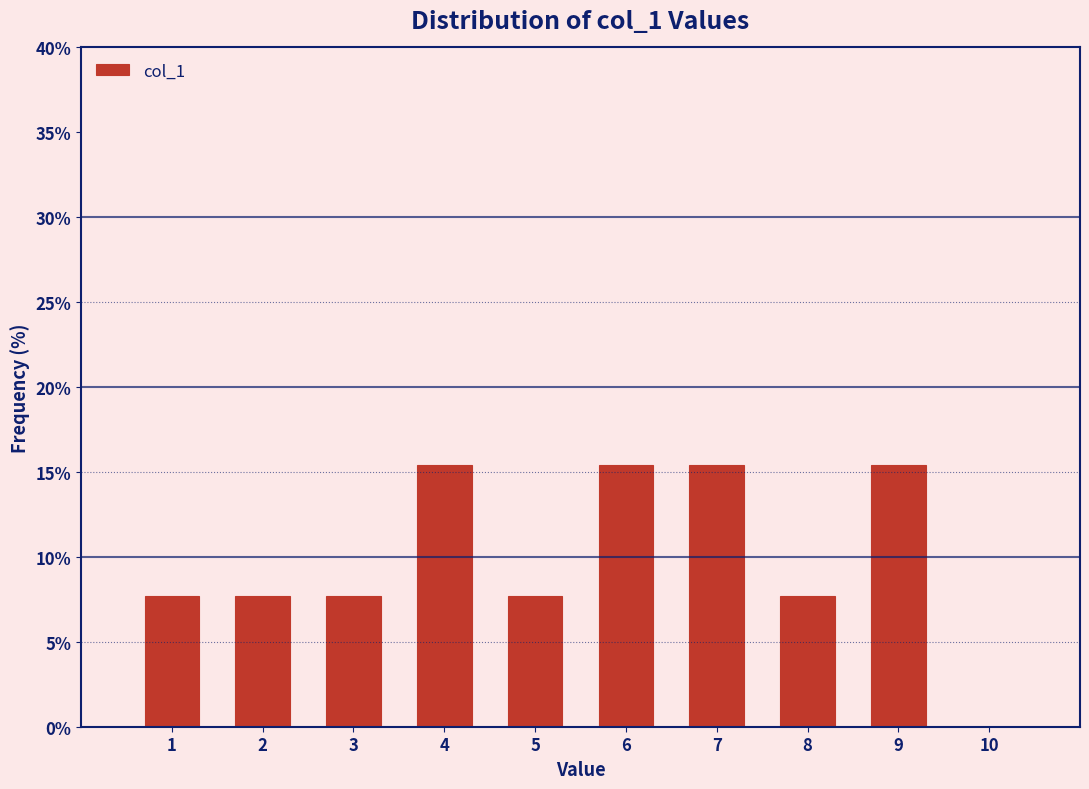

Reading left to right, transcribe this chart: for each bar, give the range it covers on the x-axis and its height. The values are not printed on the chart, so give them approximately, as read against the axis.

0.5 to 1.5: 7.5
1.5 to 2.5: 7.5
2.5 to 3.5: 7.5
3.5 to 4.5: 15.5
4.5 to 5.5: 7.5
5.5 to 6.5: 15.5
6.5 to 7.5: 15.5
7.5 to 8.5: 7.5
8.5 to 9.5: 15.5
9.5 to 10.5: 0